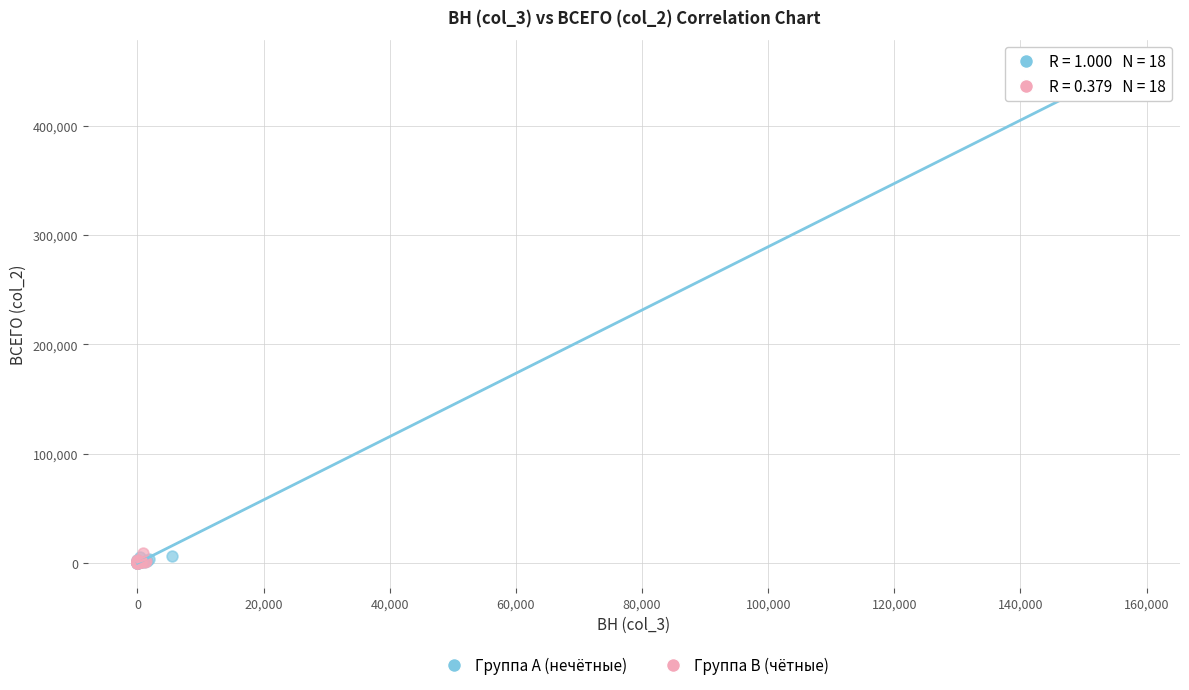

Which series reaches the maximum Y coordinate?

Группа A (нечётные)